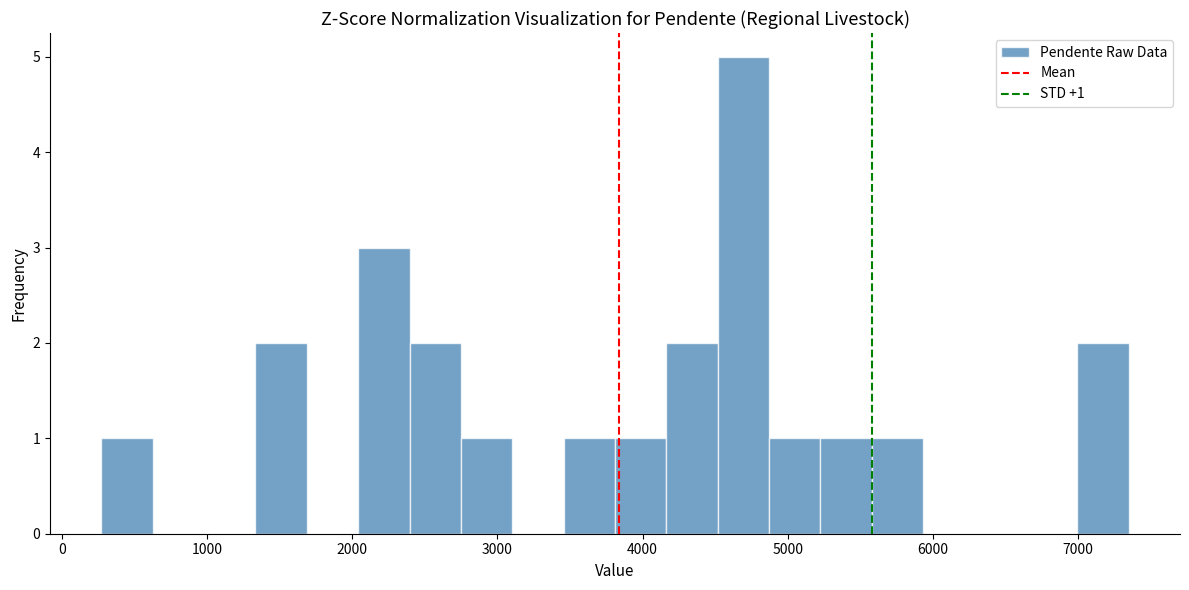

Around what value on the x-axis is the tallest bar? Give the approximate position of its centre, as read against the axis.

4700